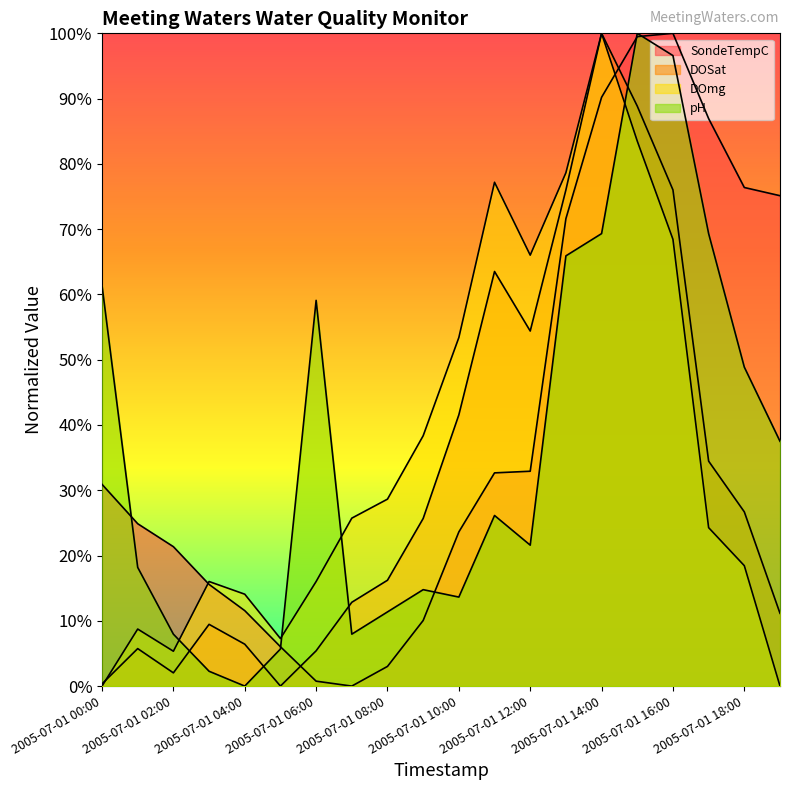

What is the total value across all series at 2005-07-01 00:00?

92.6